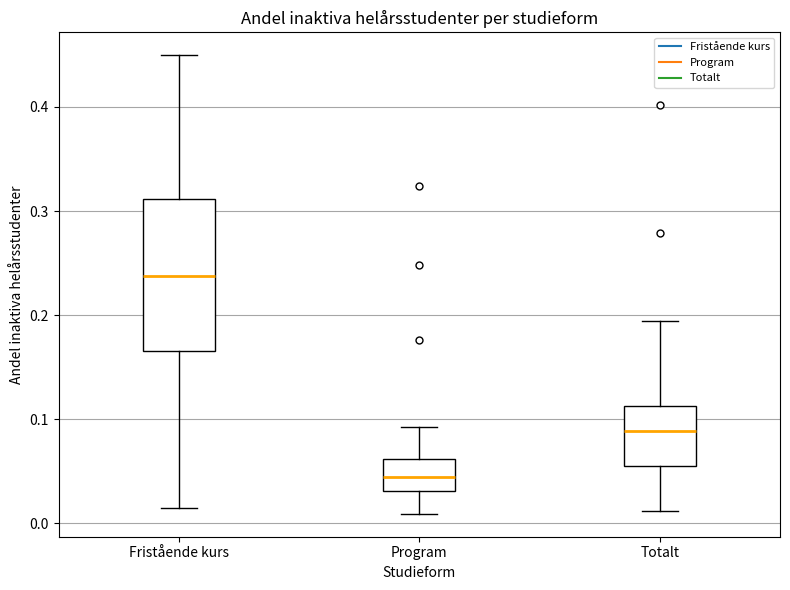

Where does the median line of the box for Fristående kurs sit on the y-axis? The values are not printed on the chart, so give them approximately, as read against the axis.

0.24